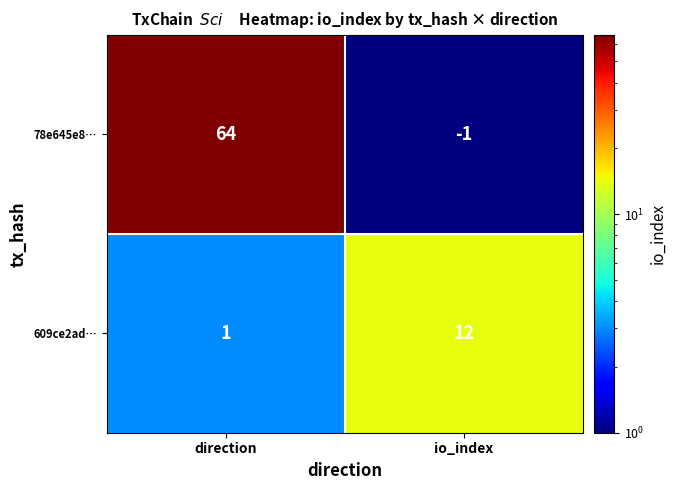

What is the highest value of the 78e645e8… series?

64